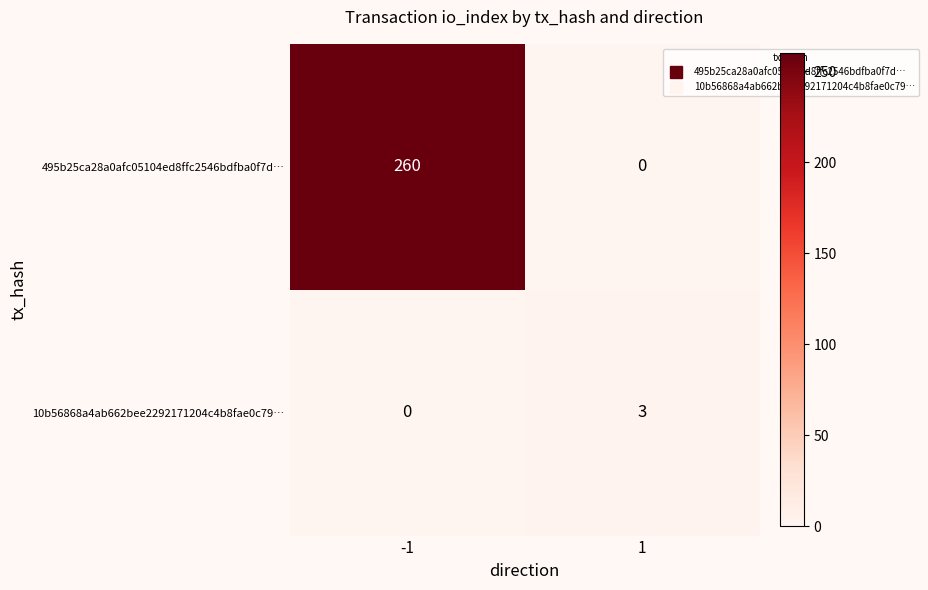

What value does the 10b56868a4ab662bee2292171204c4b8fae0c79… series have at 1?

3